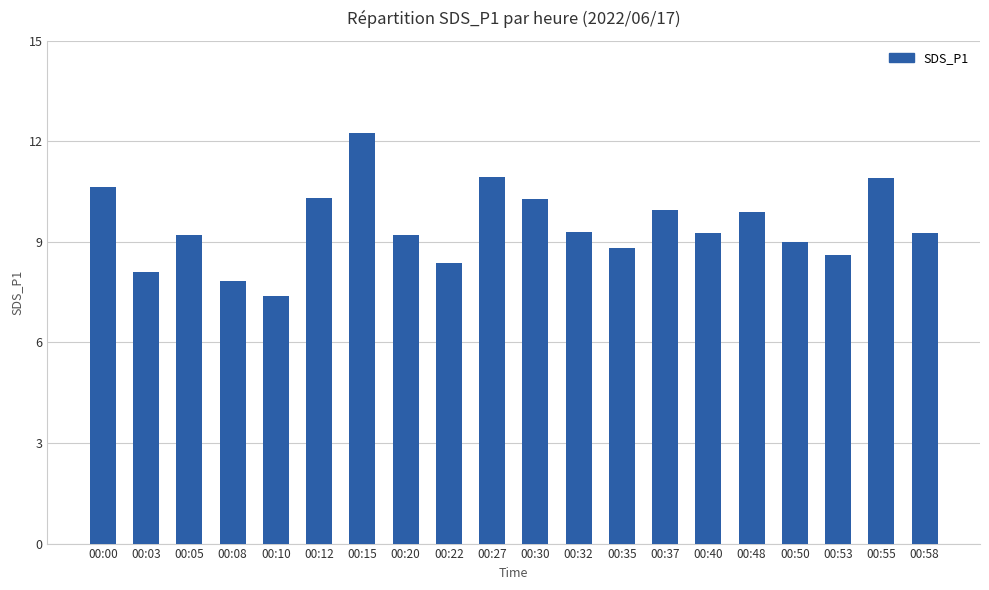

Which category has the highest value across all series?

00:15